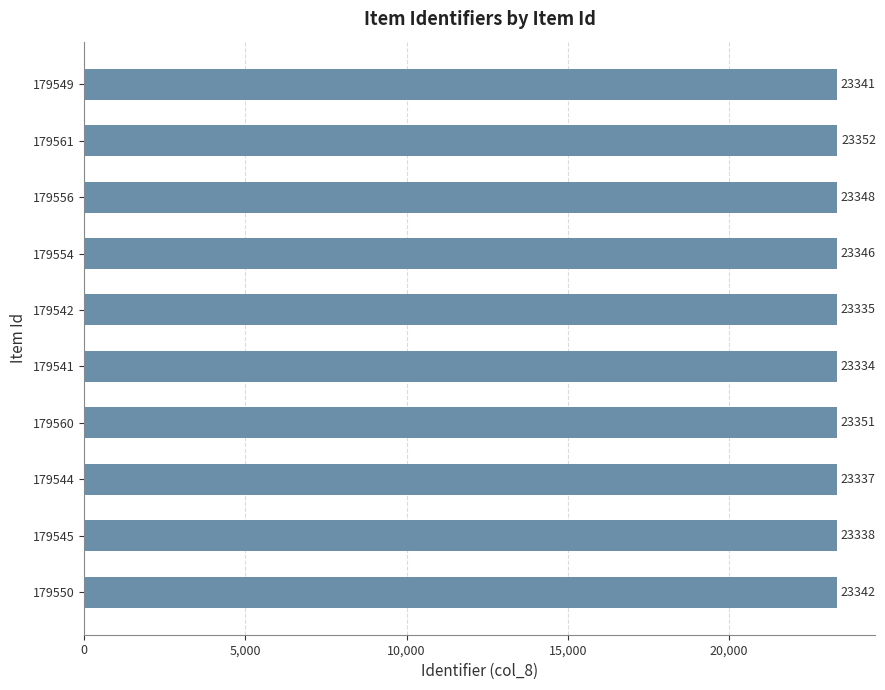

What is the change in value from 179556 to 179545?

-10